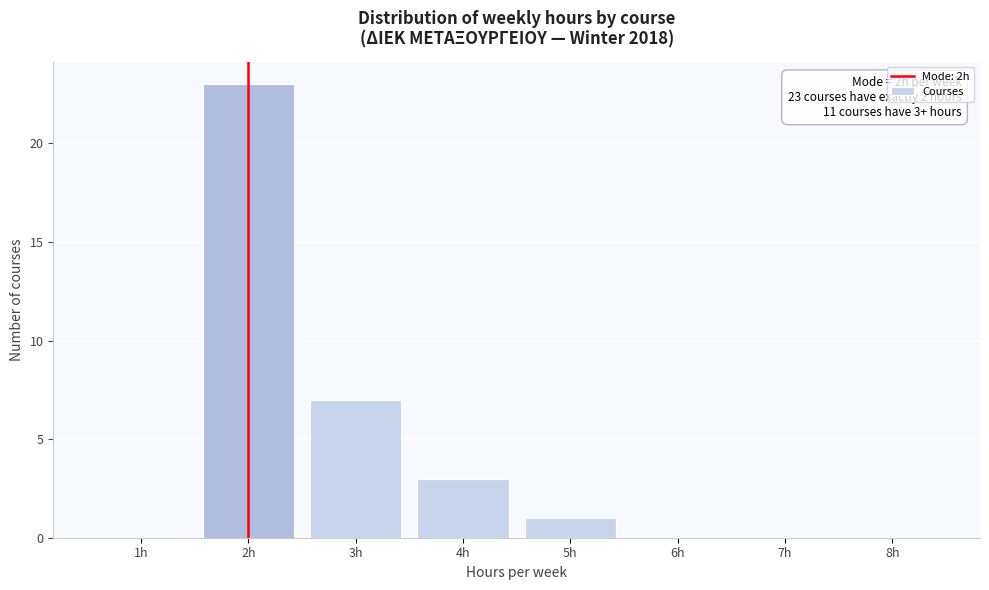

What is the sum of all values?

34